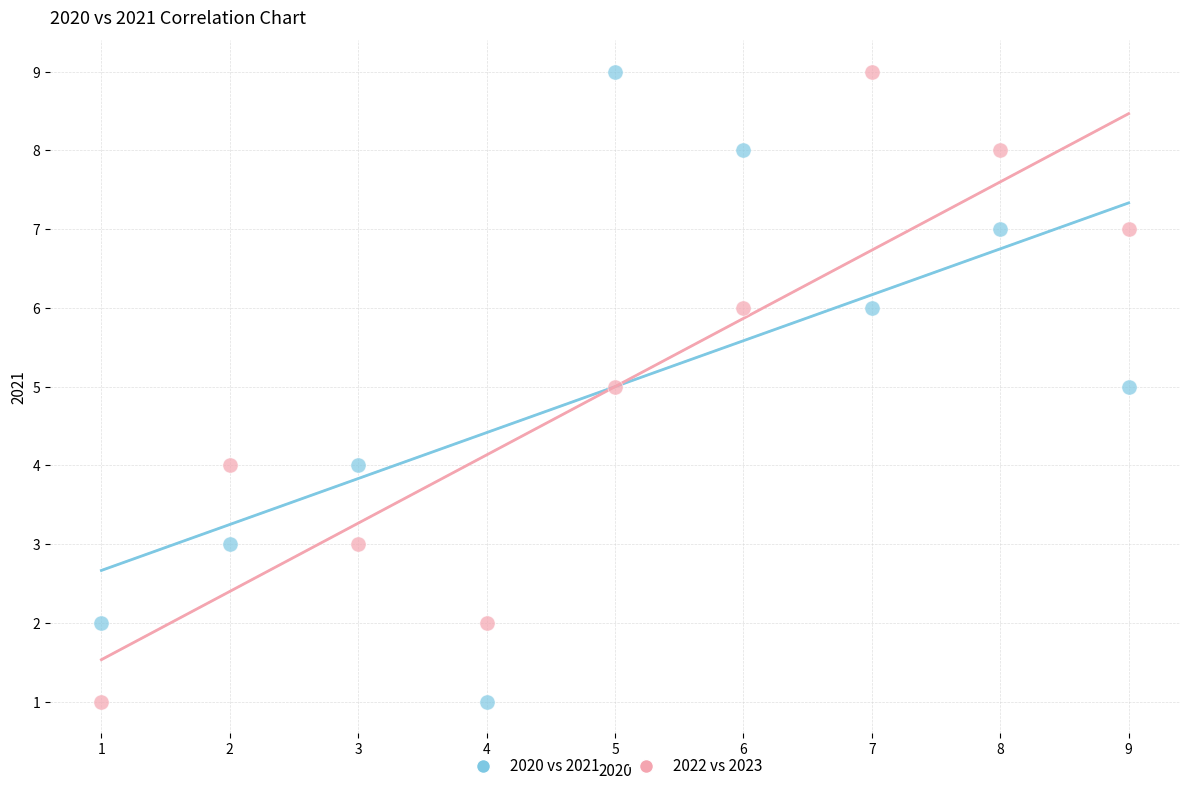

What are all the series names shown in the legend?

2020 vs 2021, 2022 vs 2023